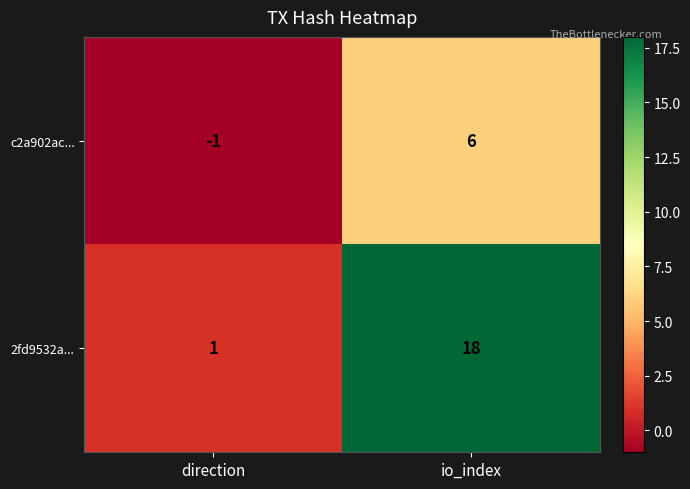

Count the number of data series in this chart.

2